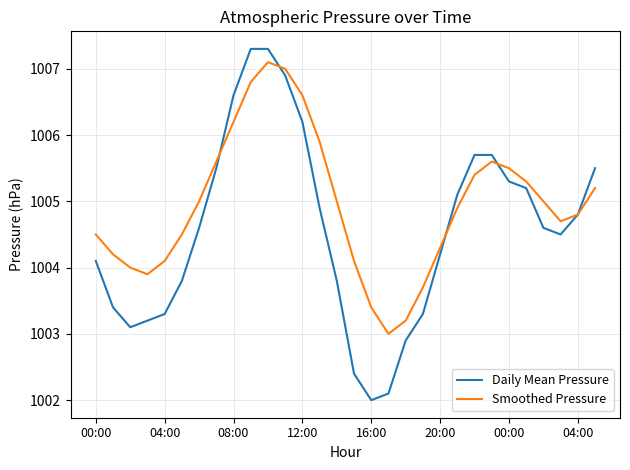

What is the highest value of the Smoothed Pressure series?

1007.1